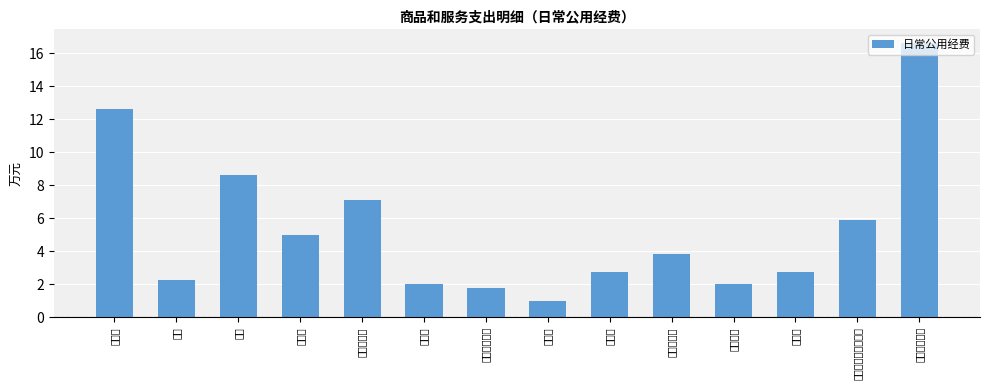

Rank the categories by value from lowest to highest.

会议费, 维修（护）费, 差旅费, 工会经费, 水费, 培训费, 福利费, 公务接待费, 邮电费, 公务用车运行维护费, 物业管理费, 电费, 办公费, 其他交通费用